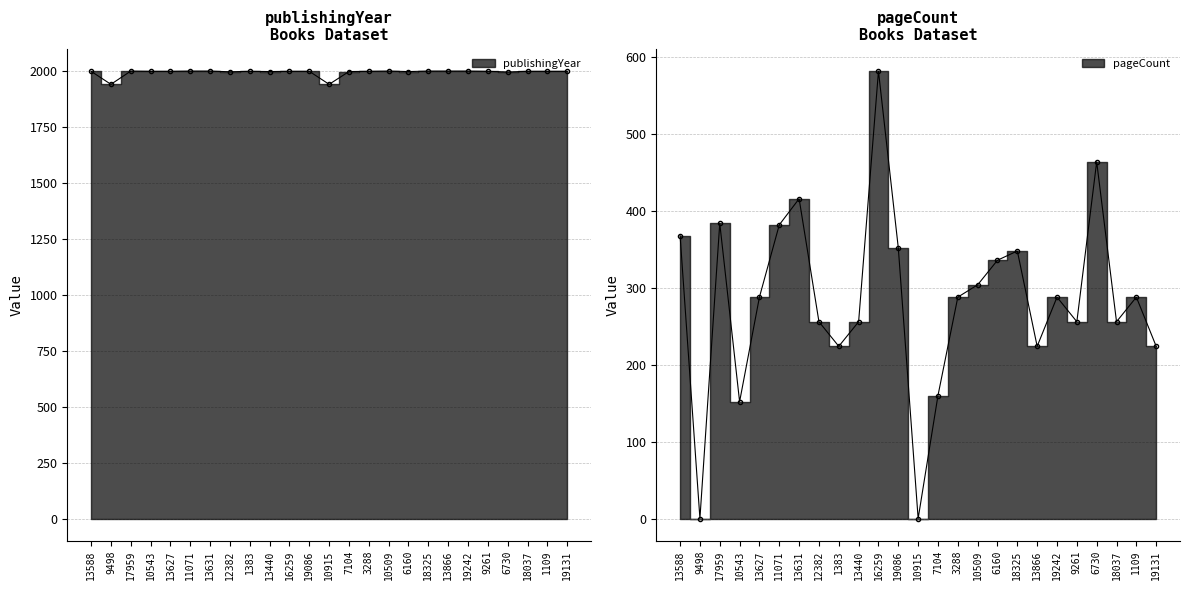

True or false: publishingYear and pageCount intersect in this chart.

False